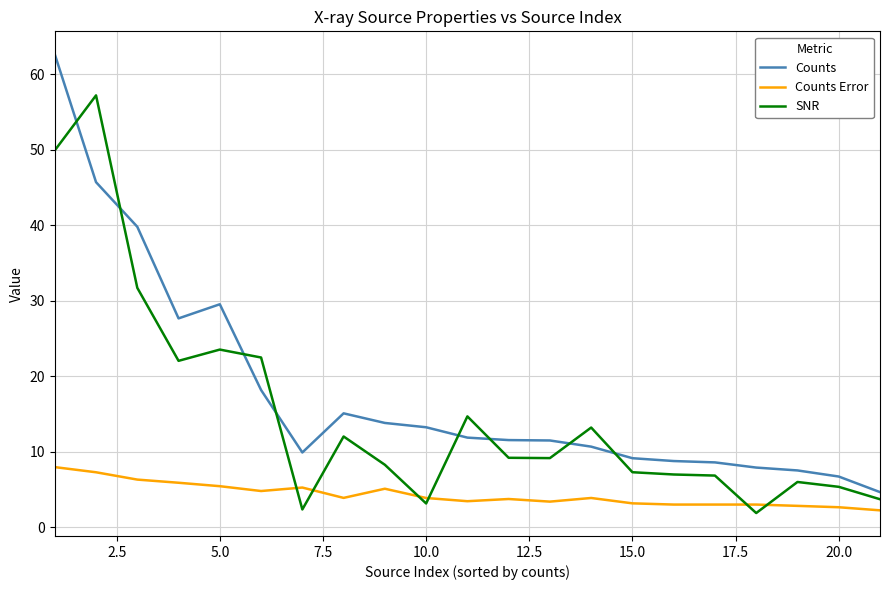

How many lines are shown in the chart?

3